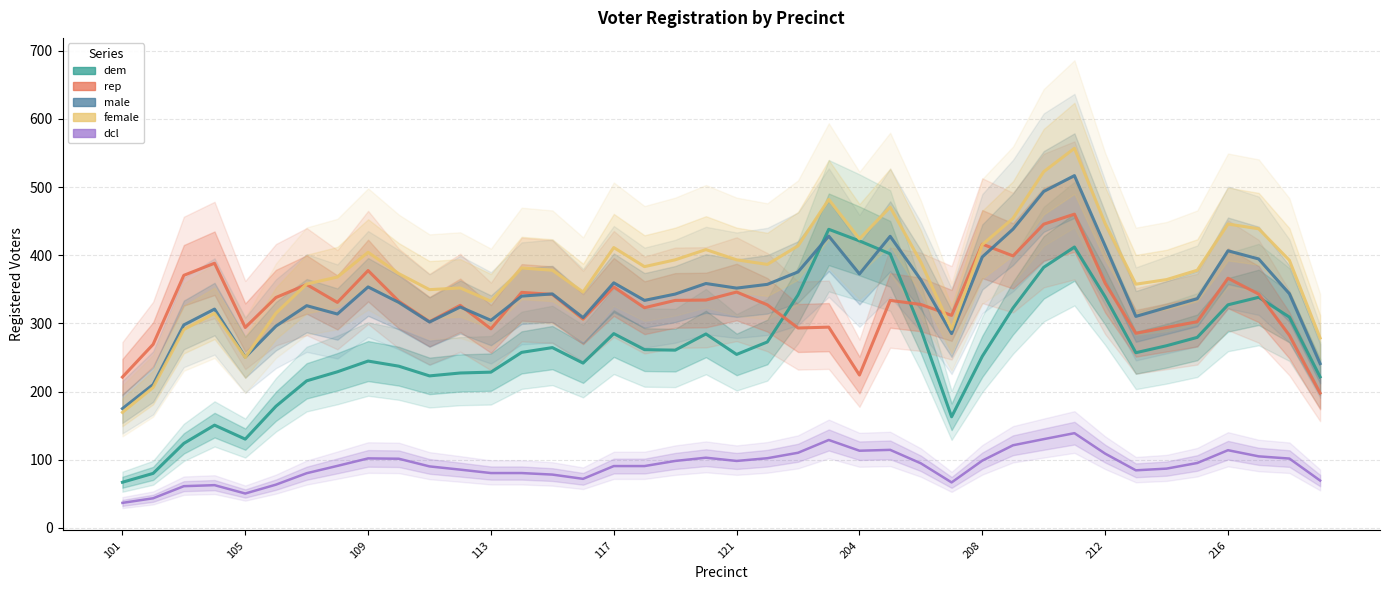

True or false: male has a value of 101.2 at 33.

False